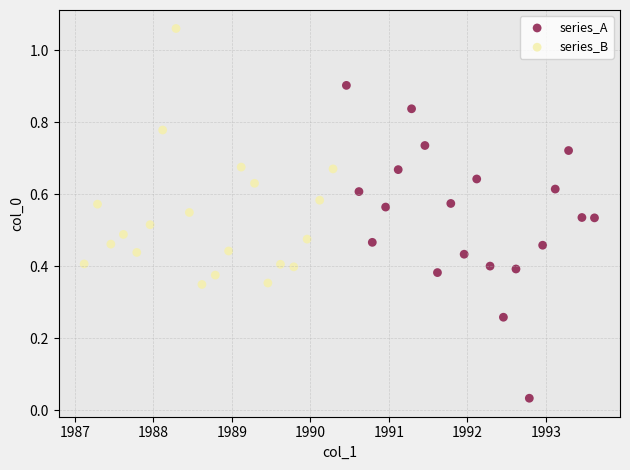

Which series has the widest spread of Y values?

series_A